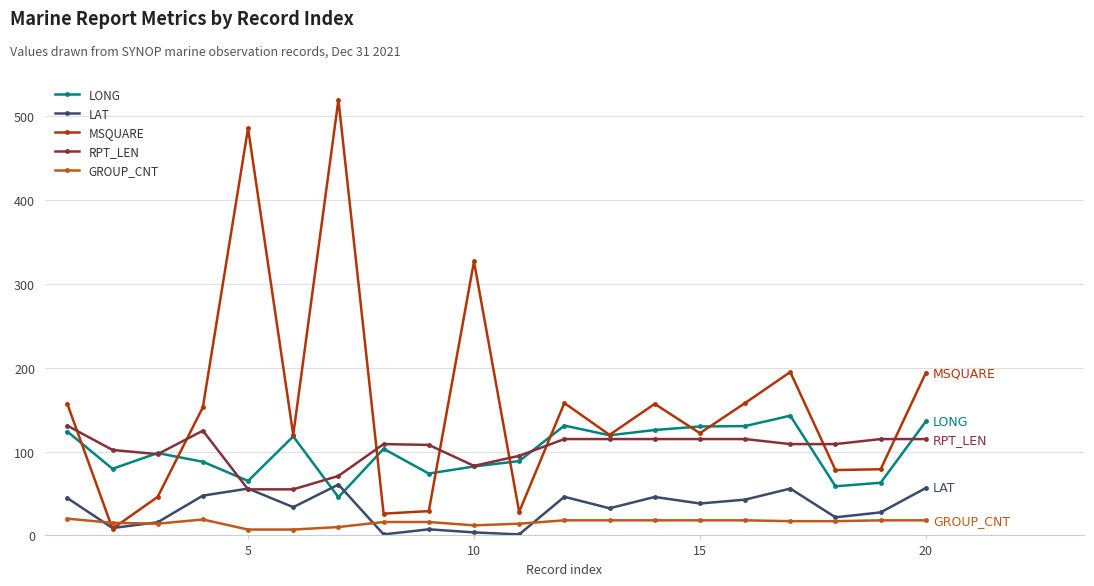

True or false: RPT_LEN and GROUP_CNT cross at least once.

False